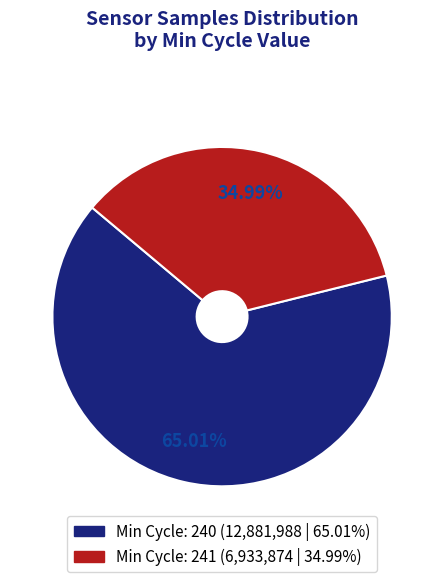

Does any single category account for the majority?

Yes